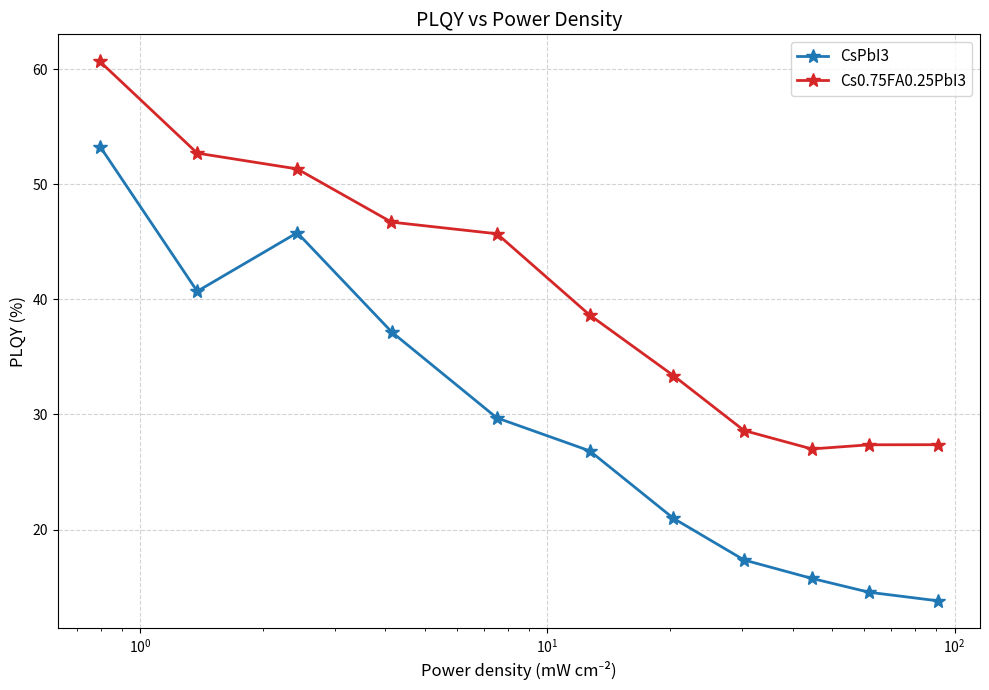

Is this an area chart (filled region under the line)?

No